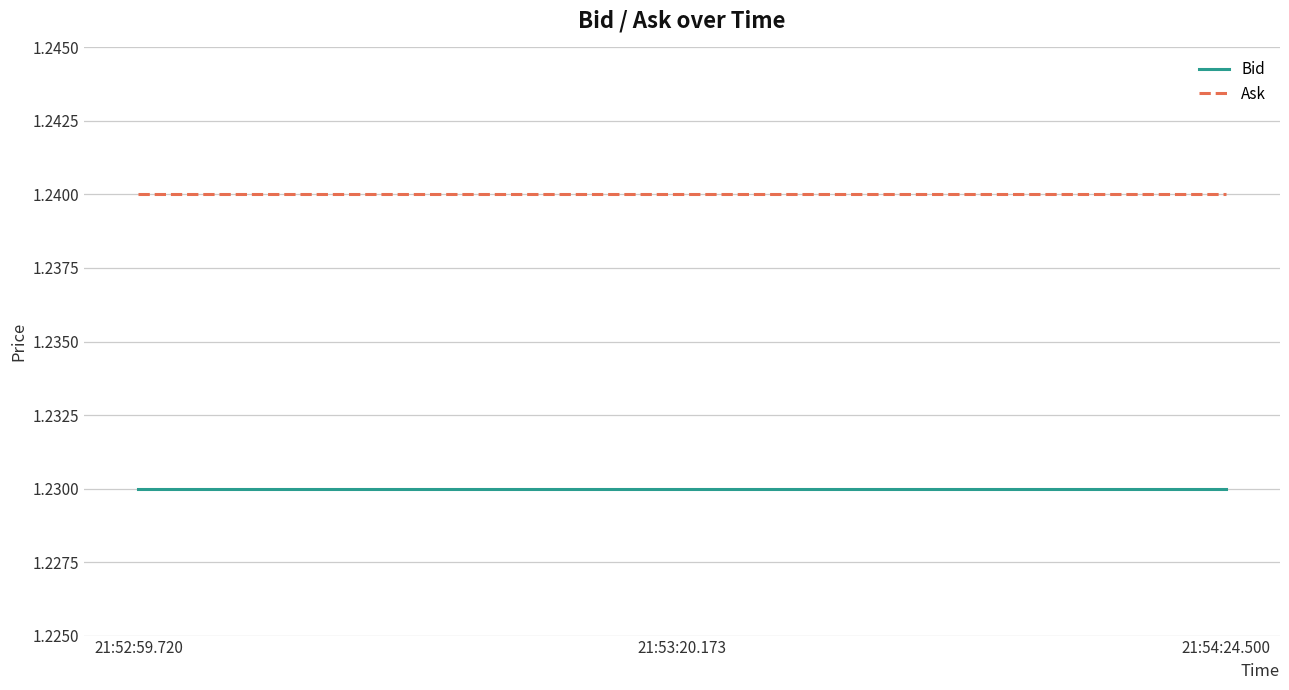

What is the sum of the Ask values at 21:54:24.500 and 21:53:20.173?

2.5